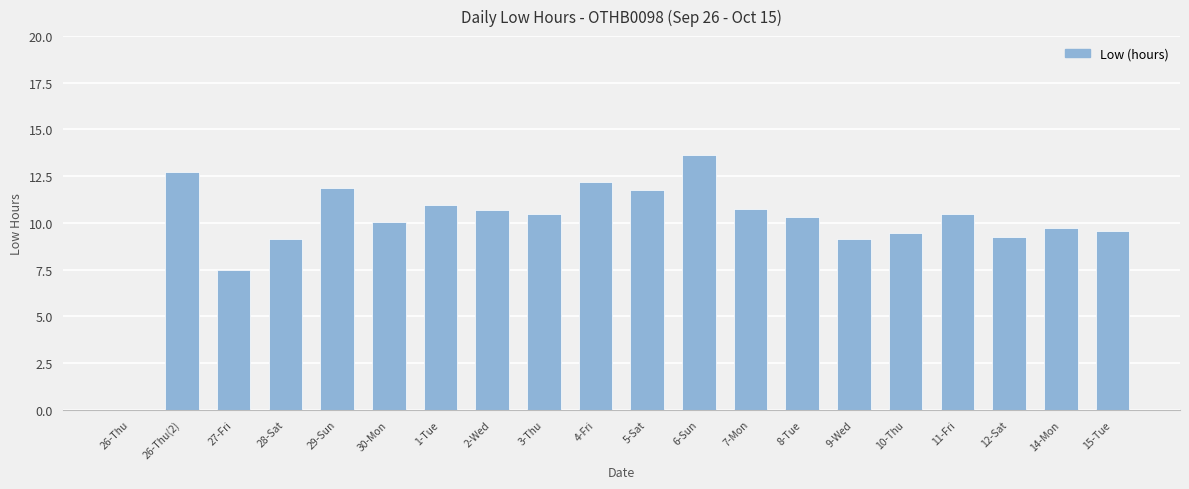

Is it true that the value at 30-Mon is 13.8?

False